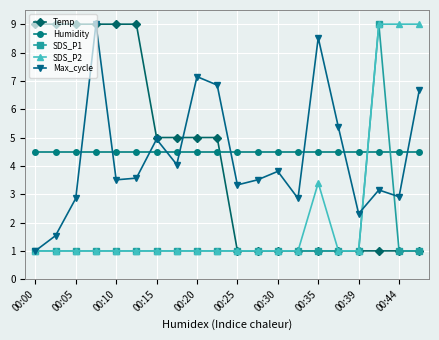

After their last crossing, which series has the higher values: Temp or Humidity?

Humidity